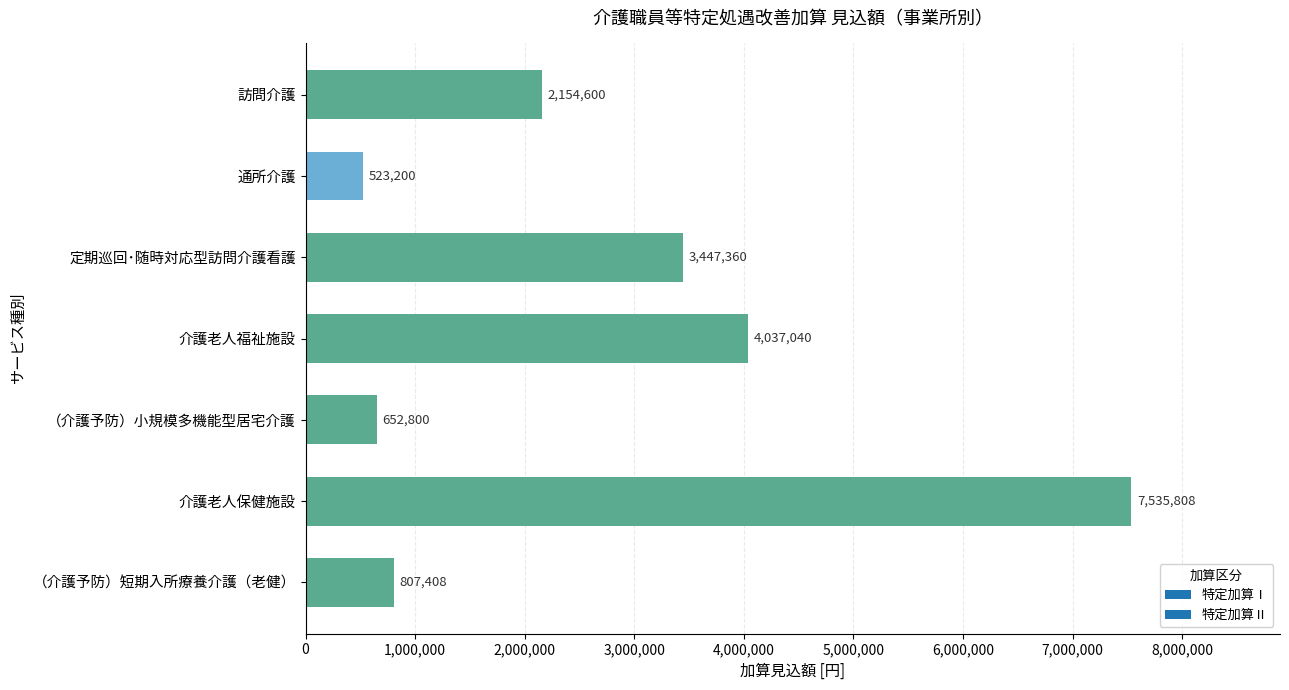

How many bars are there in total?

7